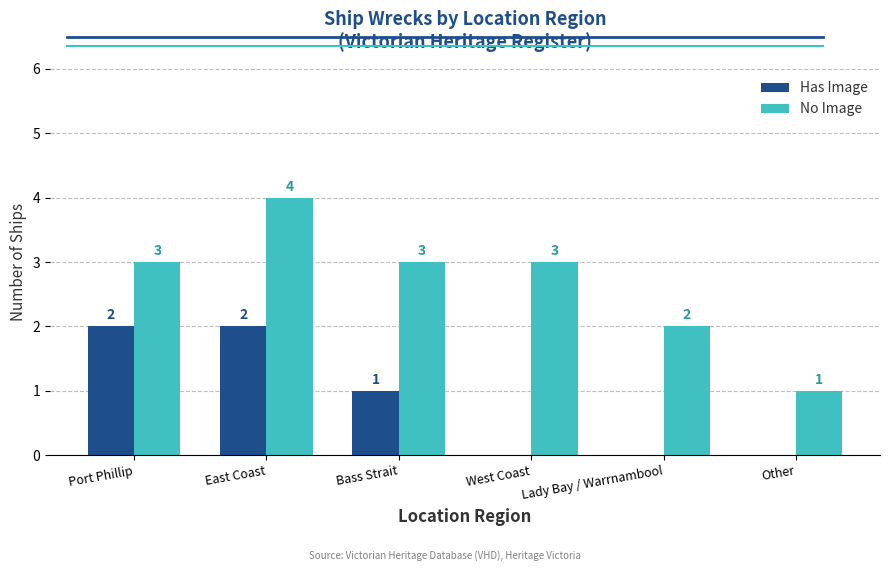

Reading left to right, what are all the values shown in this chart?

Has Image: Port Phillip=2	East Coast=2	Bass Strait=1	West Coast=0	Lady Bay / Warrnambool=0	Other=0
No Image: Port Phillip=3	East Coast=4	Bass Strait=3	West Coast=3	Lady Bay / Warrnambool=2	Other=1